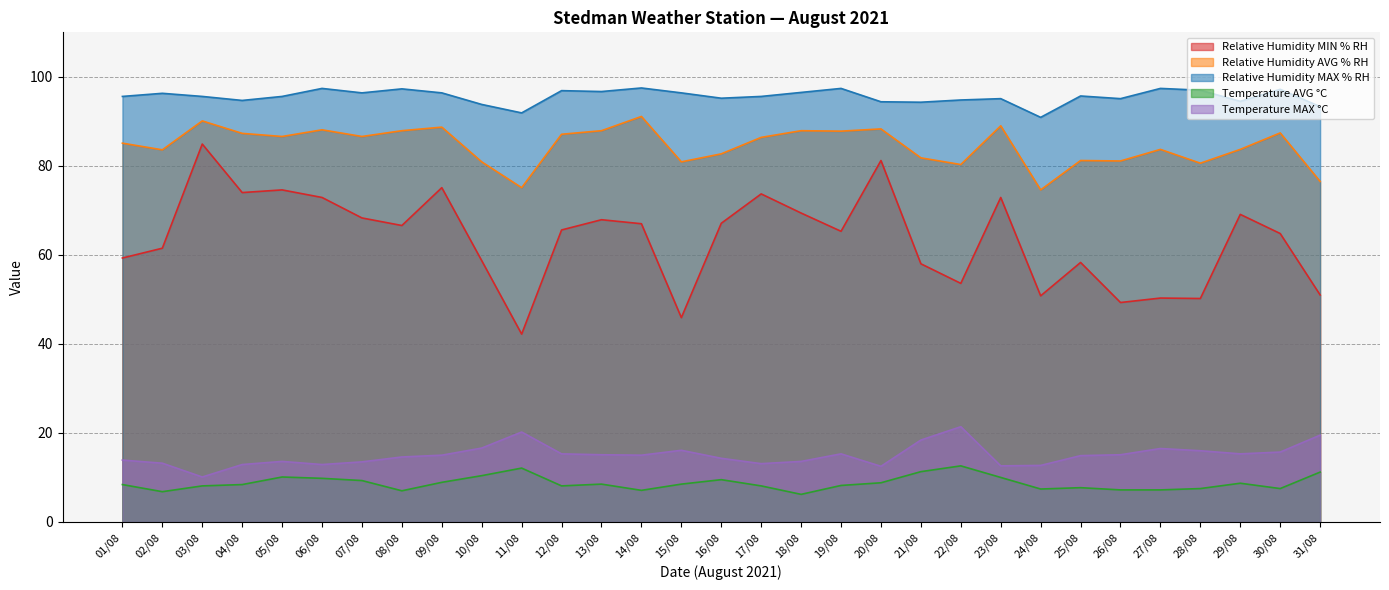

Which series changed the most between 16/08 and 29/08?

Relative Humidity MIN % RH